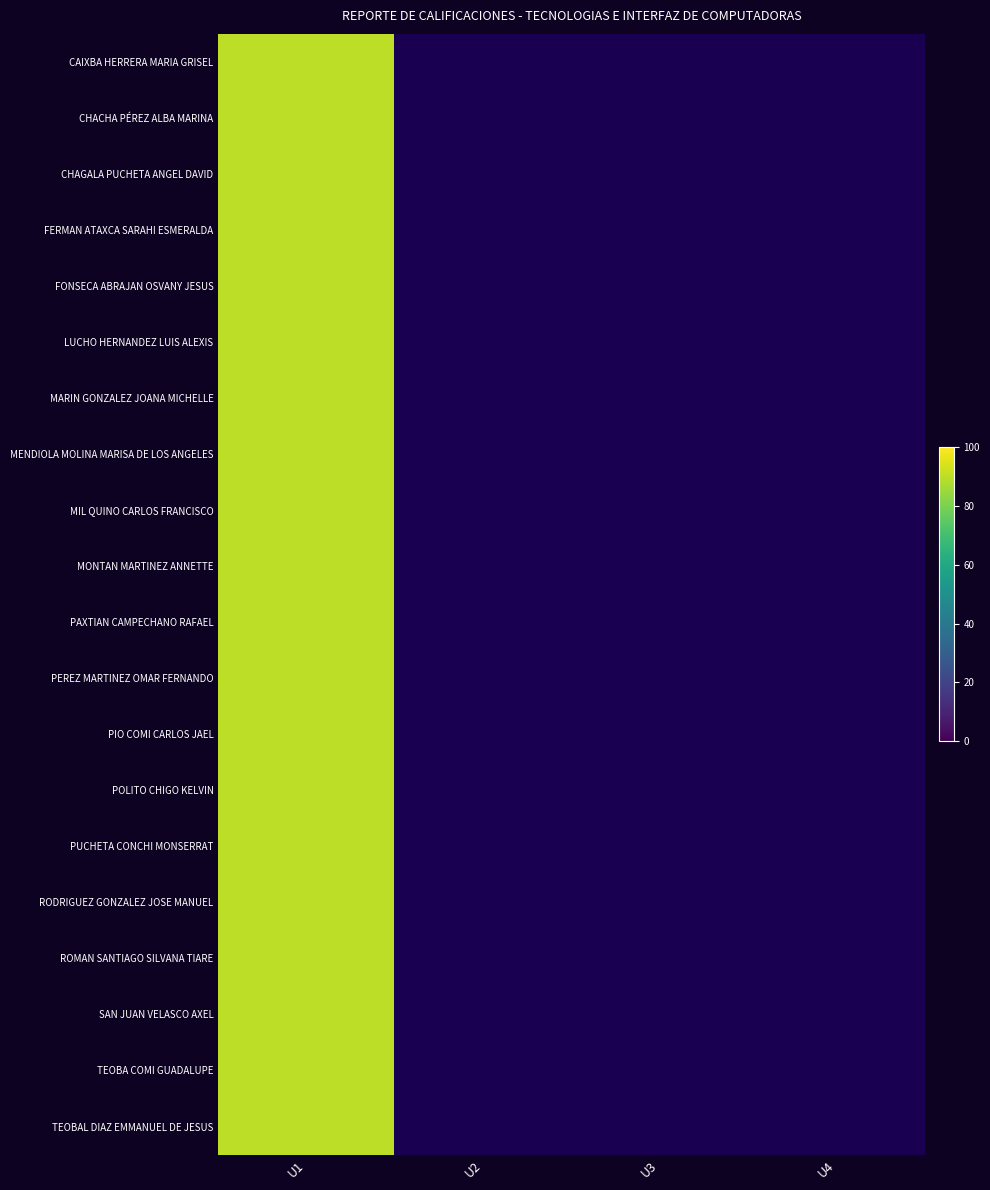

The value of POLITO CHIGO KELVIN at U4 is 0. True or false?

True